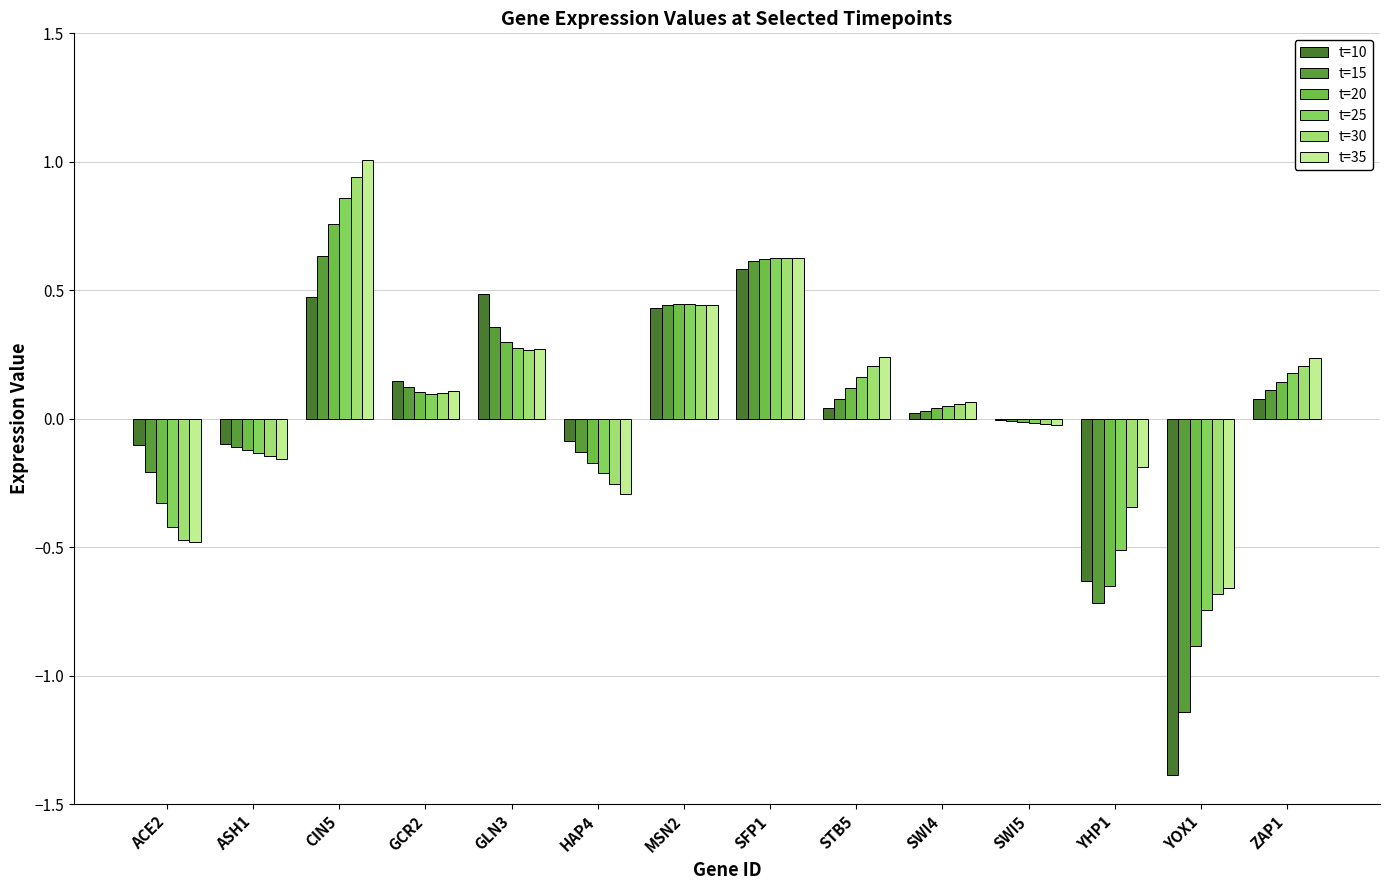

What are all the series names shown in the legend?

t=10, t=15, t=20, t=25, t=30, t=35